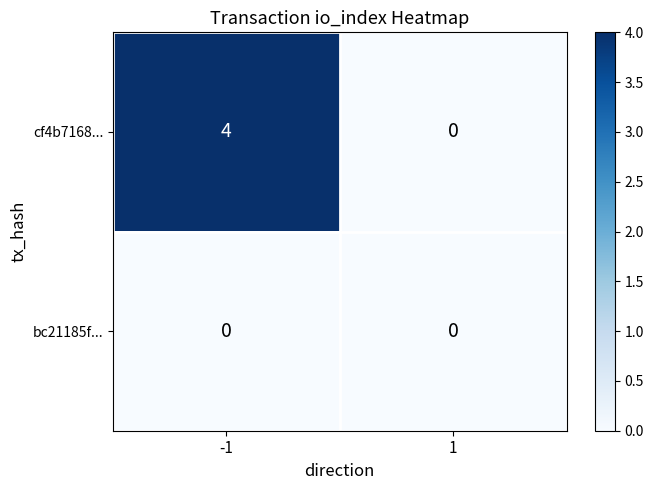

What is the difference between the maximum and minimum values in the cf4b7168... series?

4